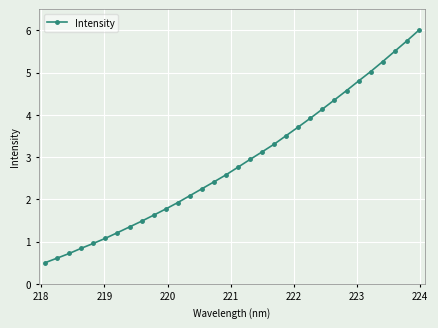

What is the smallest value displayed?

0.5